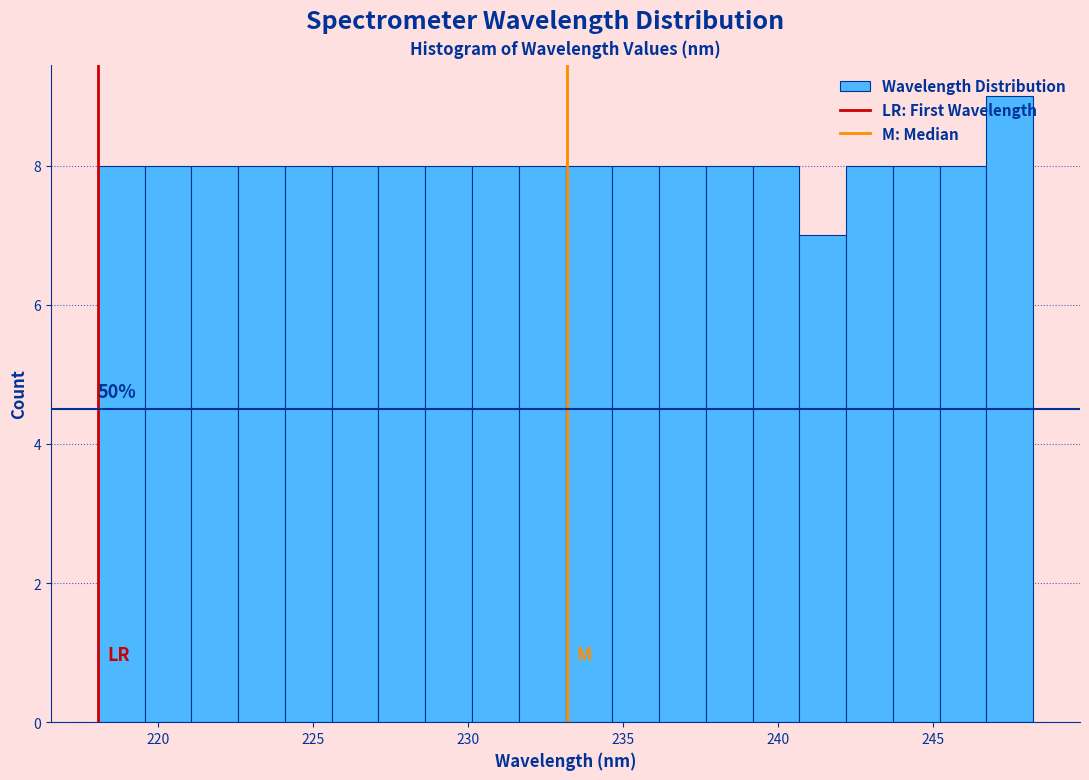

Around what value on the x-axis is the tallest bar? Give the approximate position of its centre, as read against the axis.

247.5